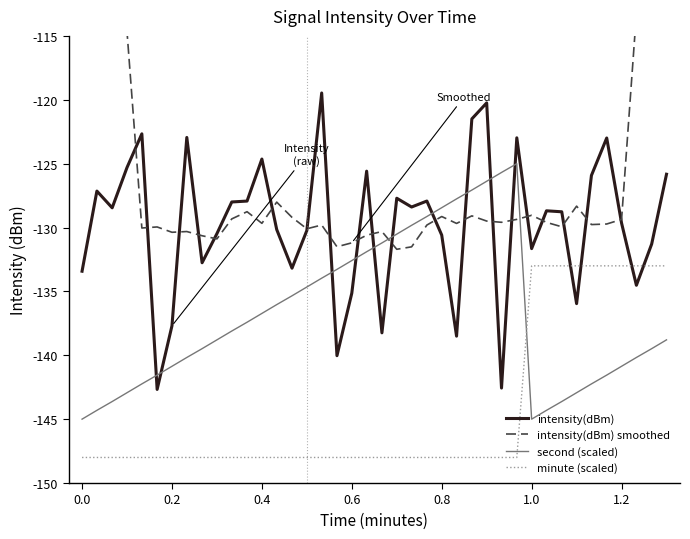

How many times do minute (scaled) and second (scaled) cross each other?

1